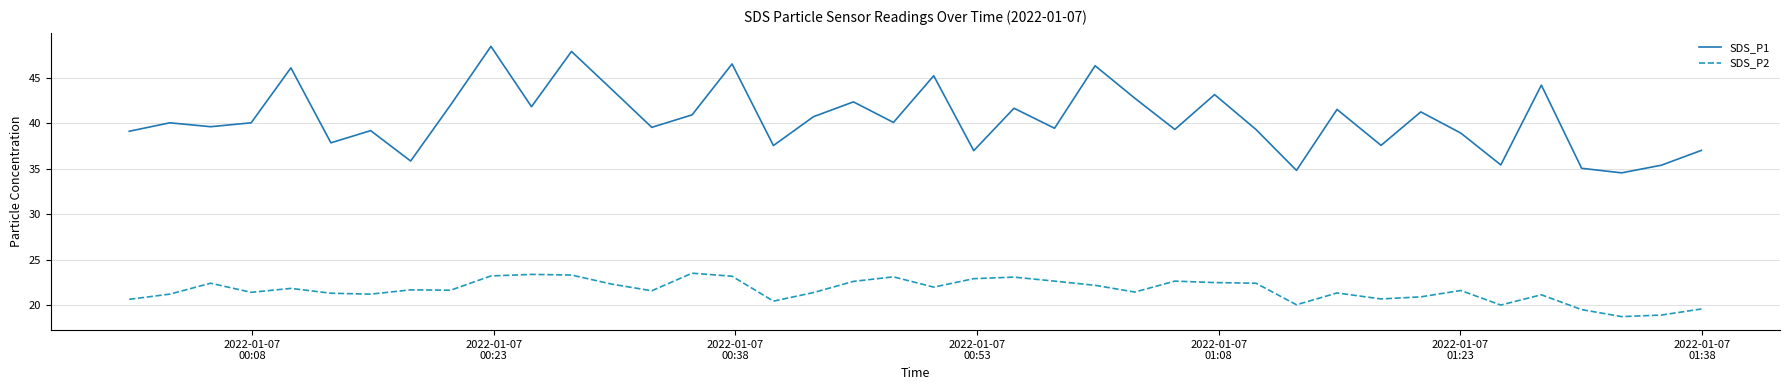

Which series has the largest total across all categories?

SDS_P1